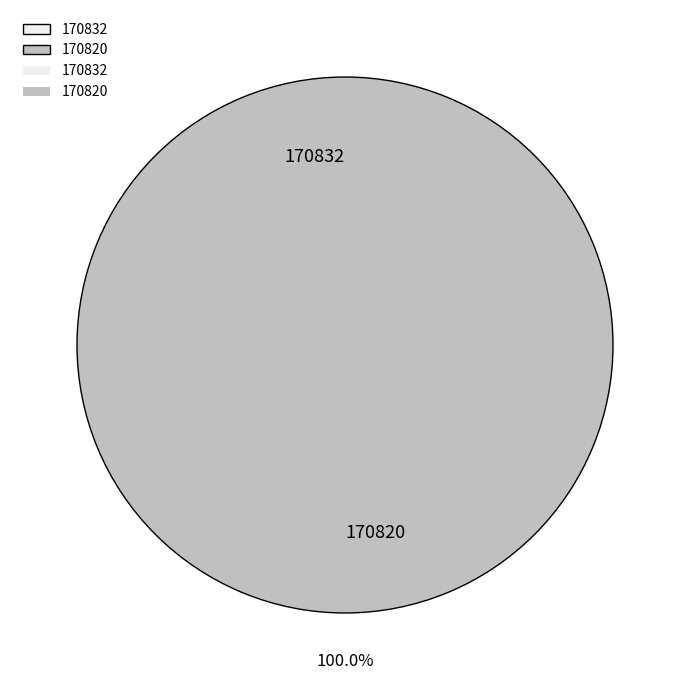

To the nearest percent, what portion does 170820 represent?

100%